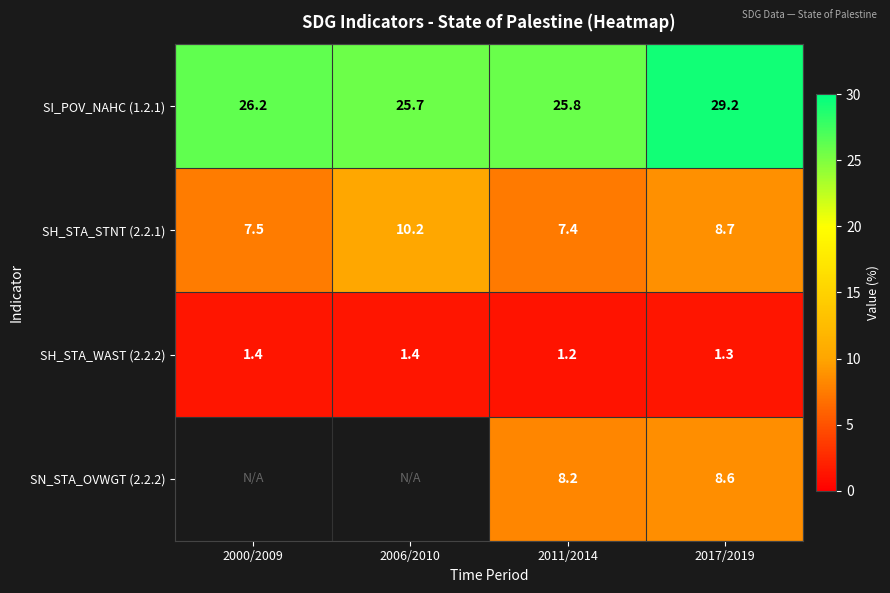

How many data points in SH_STA_STNT (2.2.1) are less than 8?

2